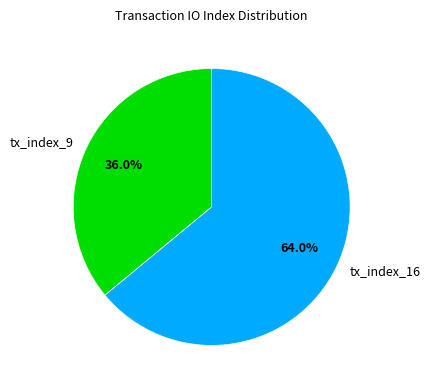

What is the smallest slice in the pie chart?

tx_index_9